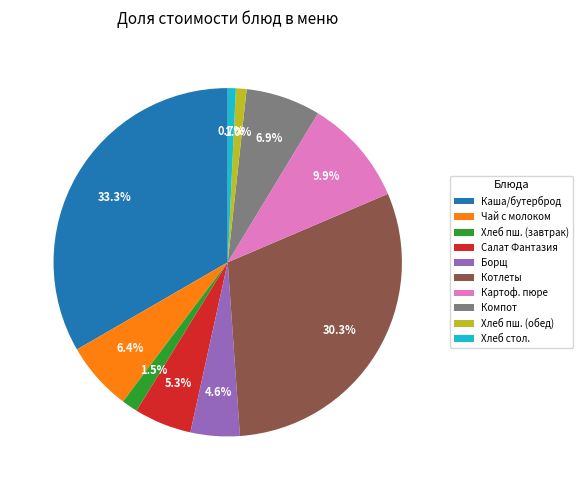

Is there a majority slice in this chart?

No